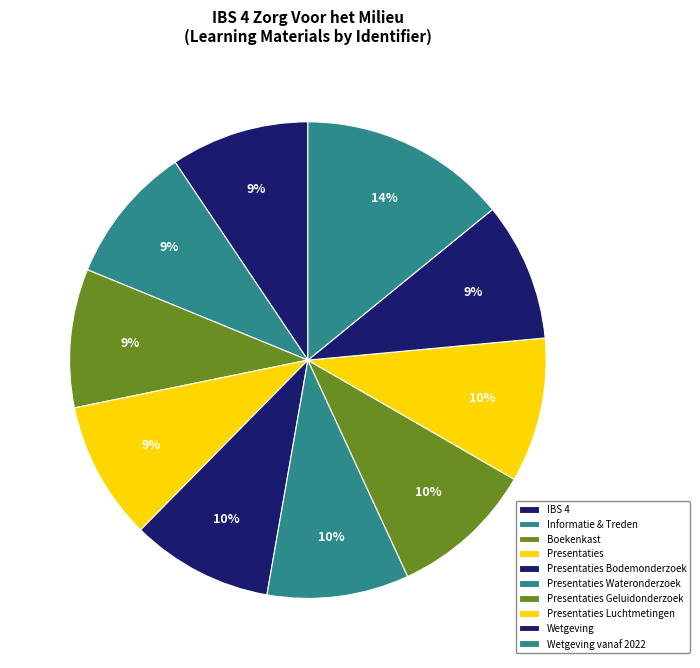

How many slices are in this pie chart?

10